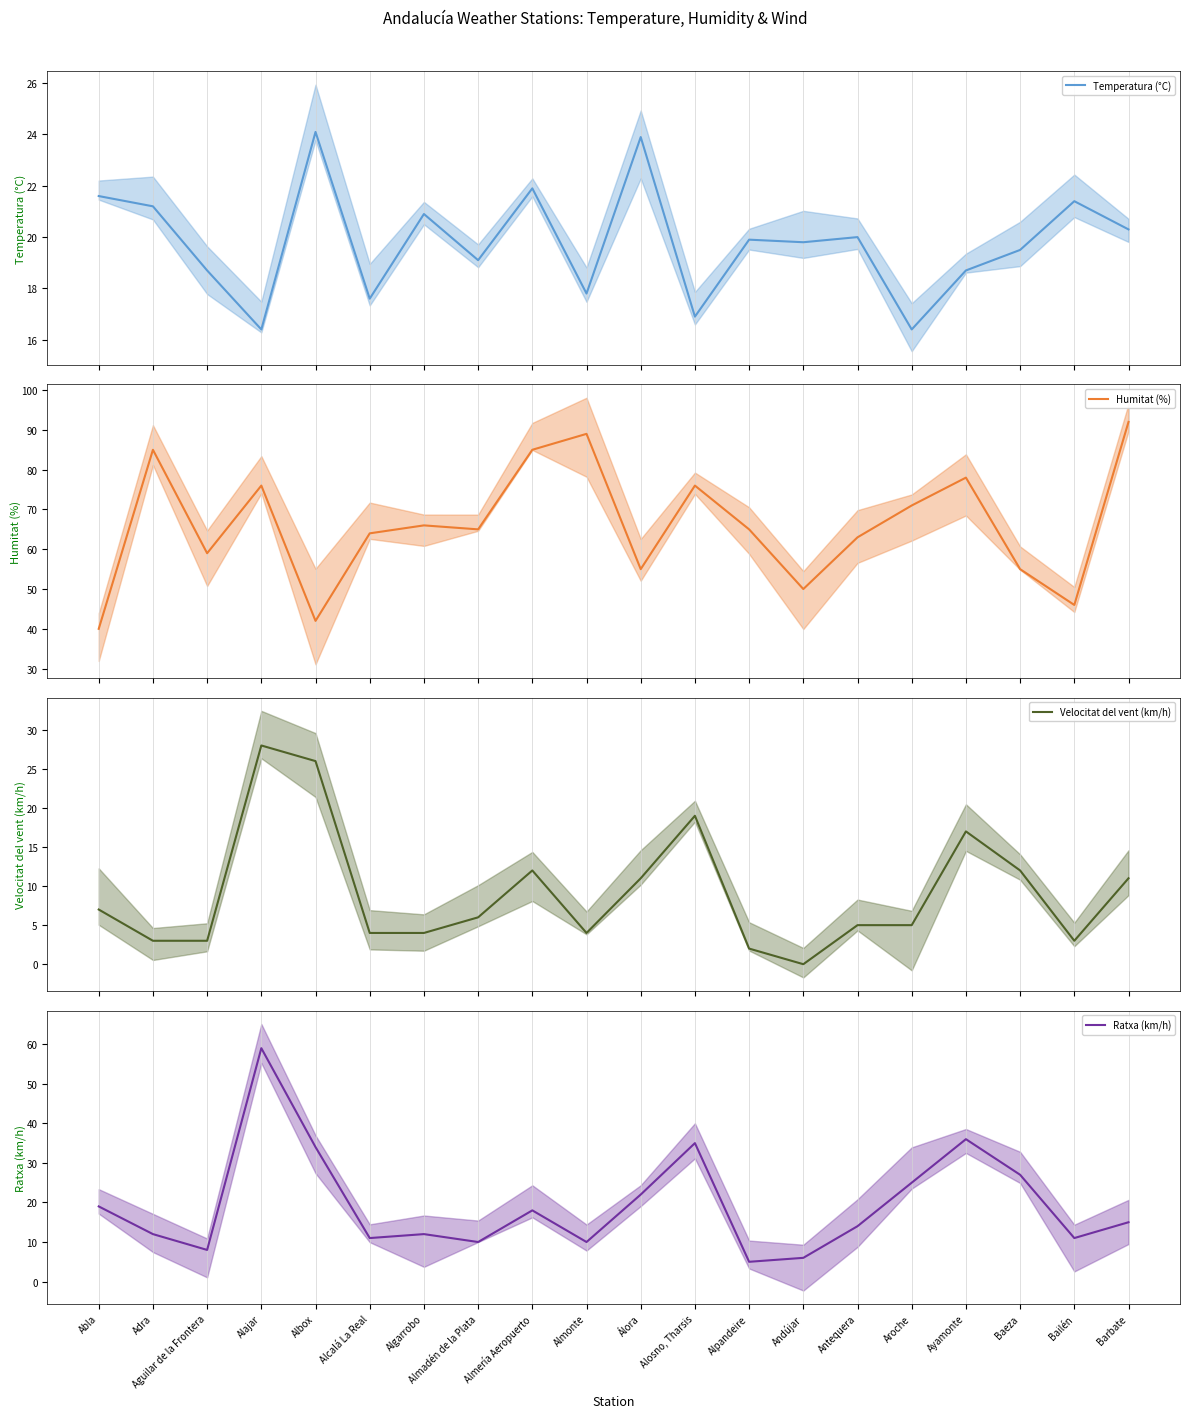

What is the difference between the Humitat (%) values at Almonte and Alajar?

13.0